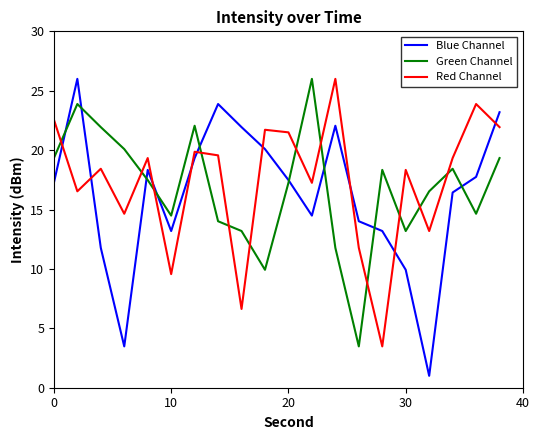

What is the maximum value for Blue Channel?

26.0